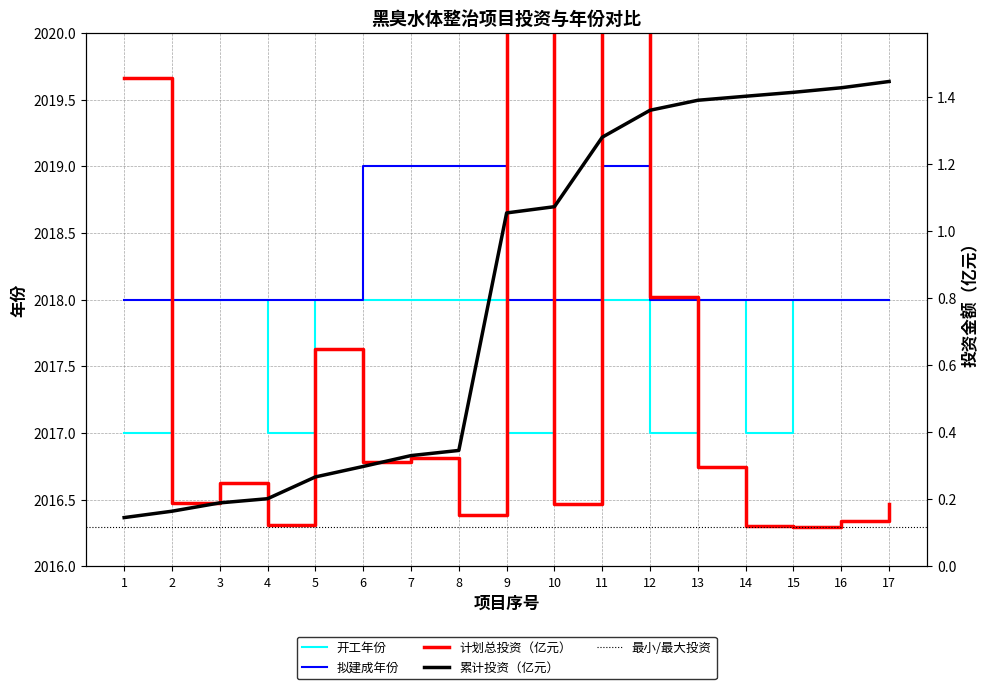

True or false: 开工年份 and 拟建成年份 cross at least once.

False